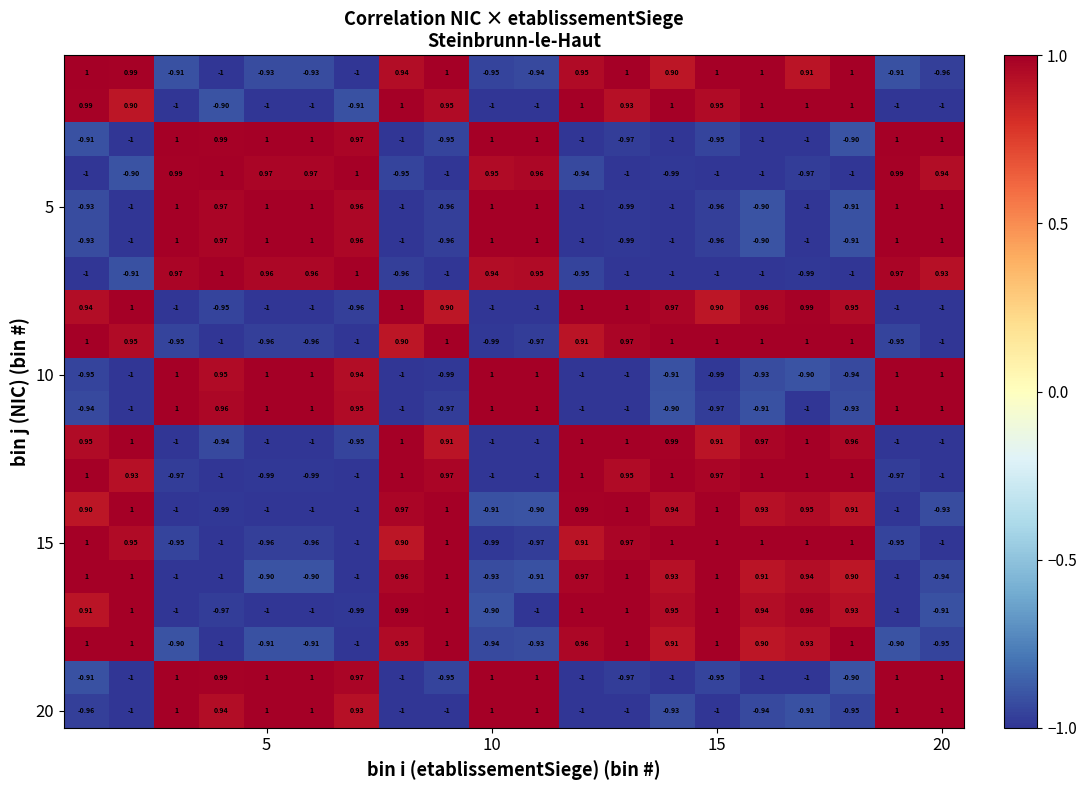

Count the number of data series in this chart.

20